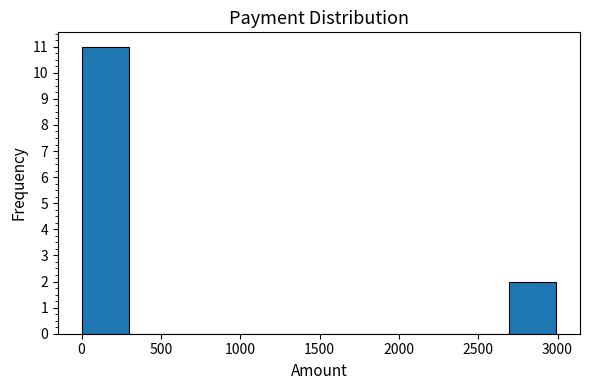

Reading left to right, list every bar in this chart as the range it spans on the x-axis followed by its height. Neither the bar edges nor the heights are printed on the chart, so give them approximately, as read against the axes.

0 to 300: 11
300 to 600: 0
600 to 900: 0
900 to 1200: 0
1200 to 1500: 0
1500 to 1800: 0
1800 to 2100: 0
2100 to 2400: 0
2400 to 2700: 0
2700 to 3000: 2